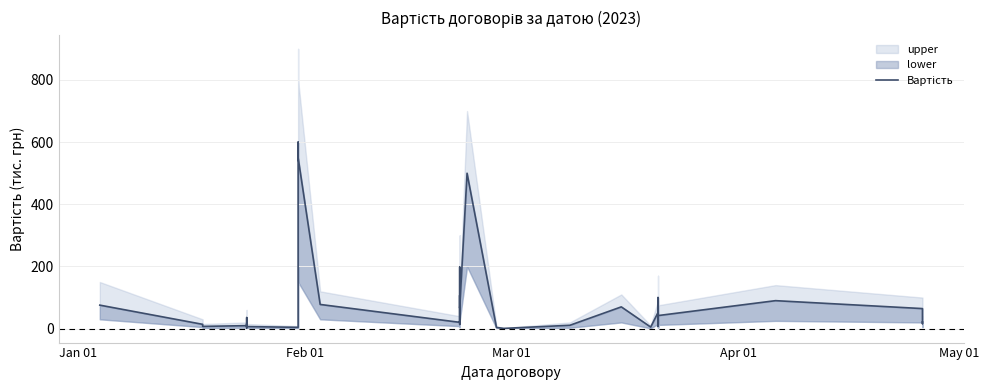

What is the minimum value shown in the chart?

0.7